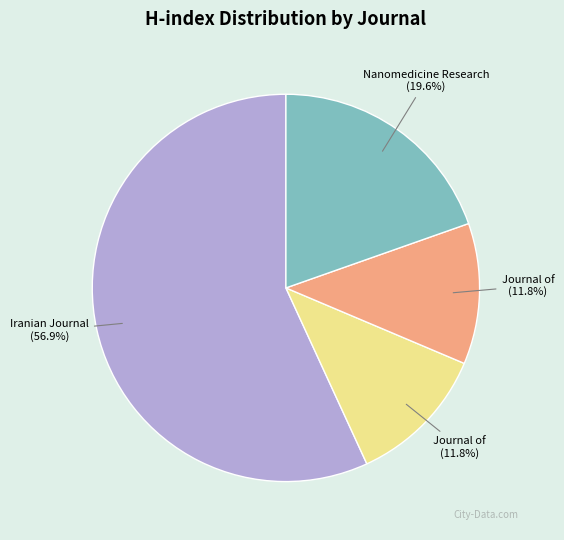

Does any single category account for the majority?

Yes